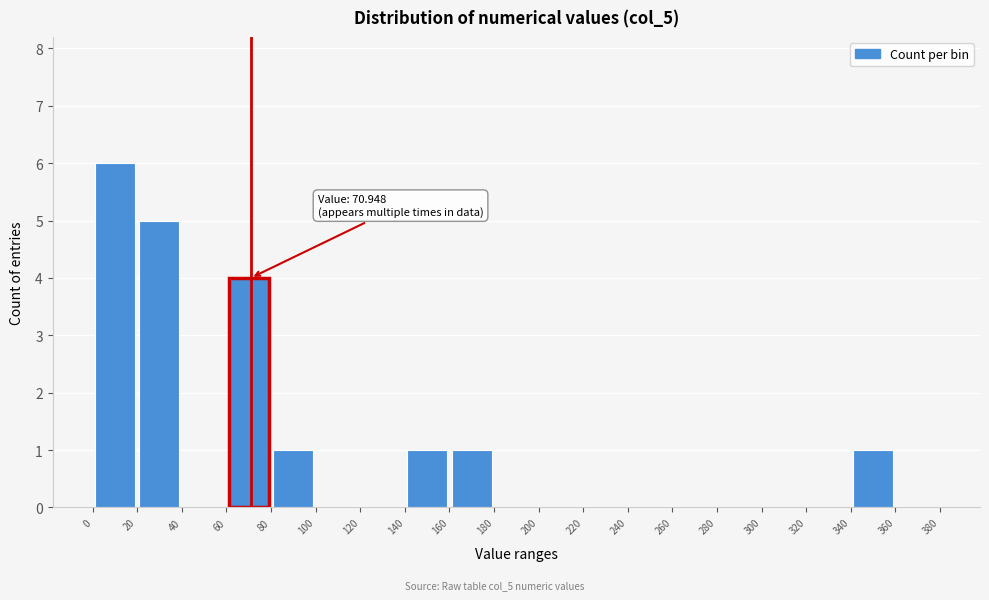

Which range on the x-axis has the tallest bar?

0 to 20